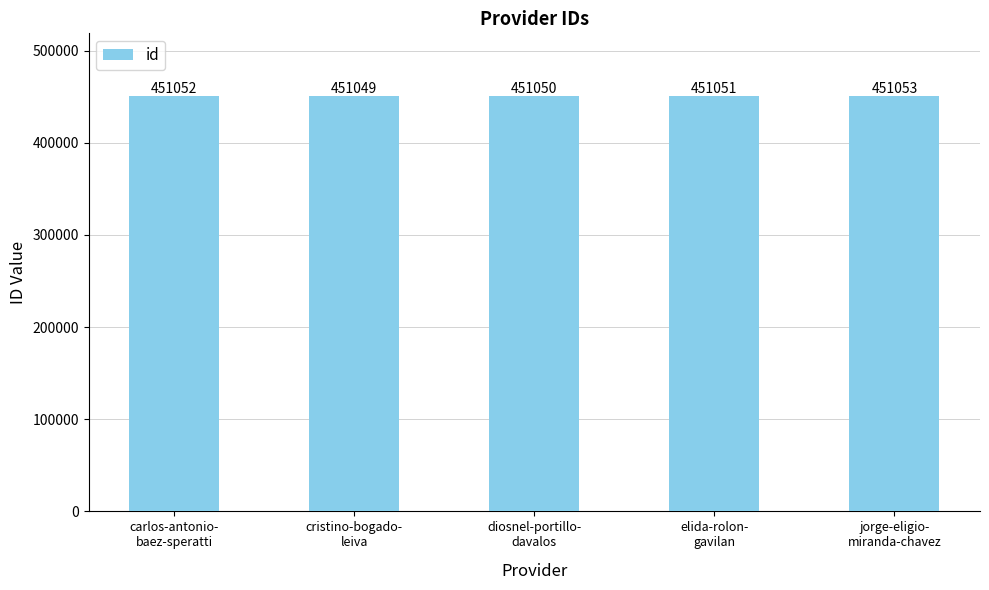

Rank the categories by value from highest to lowest.

jorge-eligio-
miranda-chavez, carlos-antonio-
baez-speratti, elida-rolon-
gavilan, diosnel-portillo-
davalos, cristino-bogado-
leiva